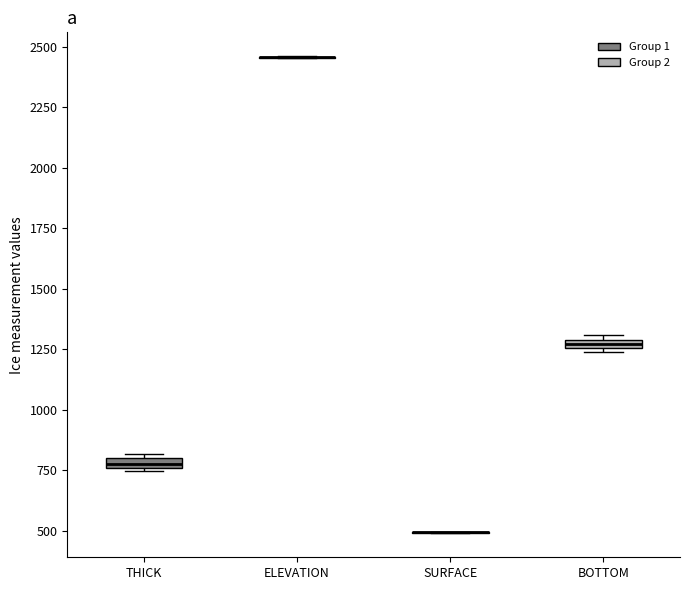

Where is the upper edge of the box for THICK on the y-axis? The values are not printed on the chart, so give them approximately, as read against the axis.

800